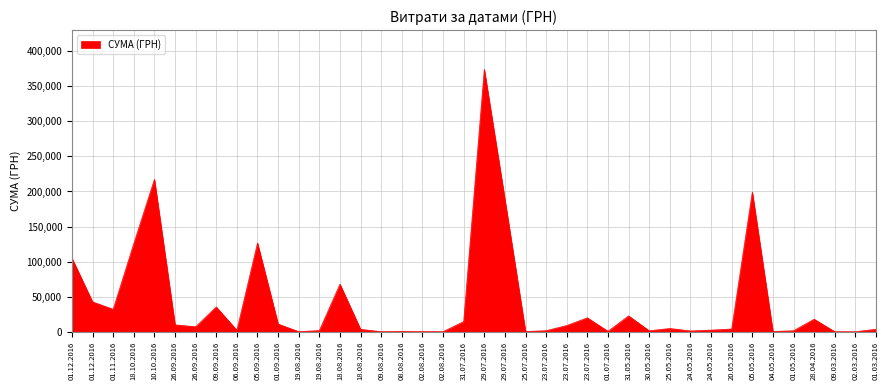

Approximately how many times larger is the value at 29.07.2016 compared to 02.08.2016?

906.9